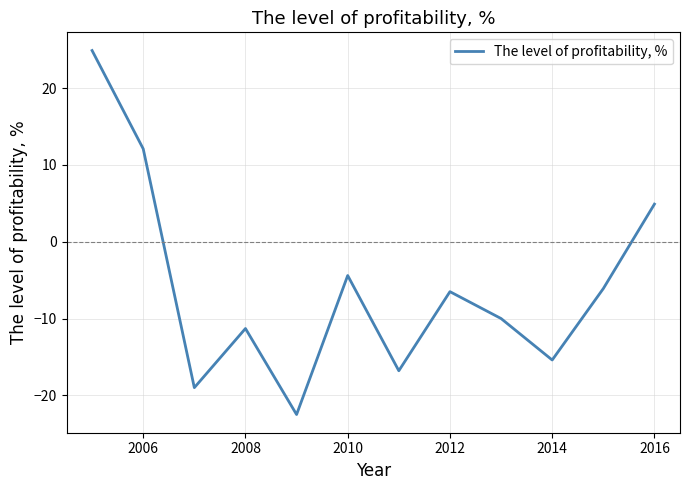

What is the greatest value displayed?

24.9